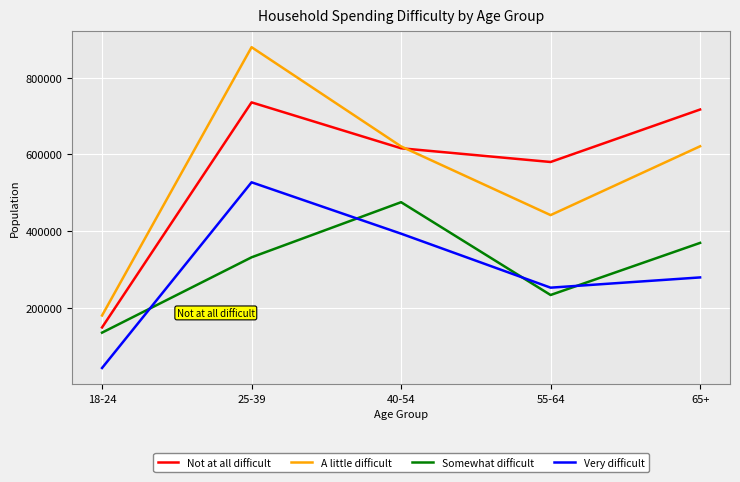

What is the spread (max minus min) of values at 65+?

437325